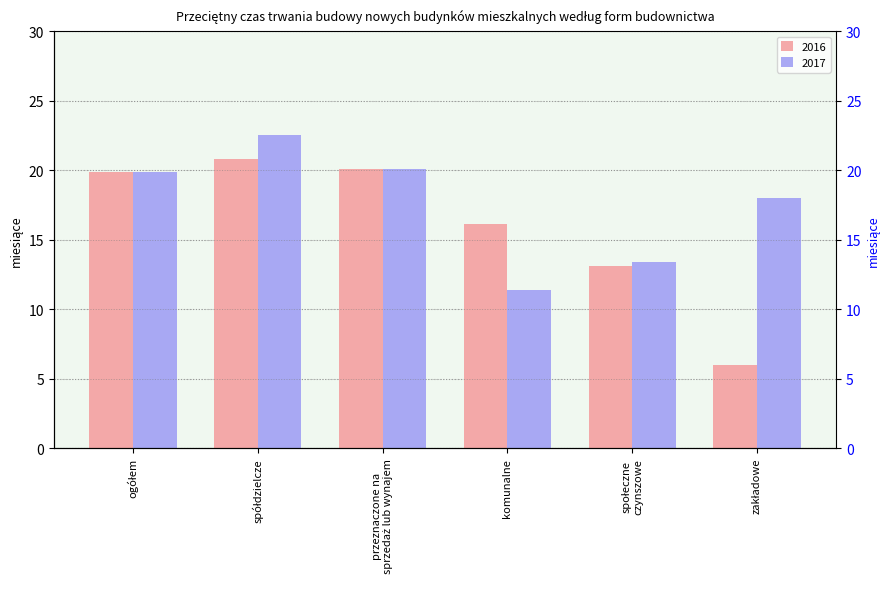

Rank the series by their average value, from highest to lowest.

2017, 2016